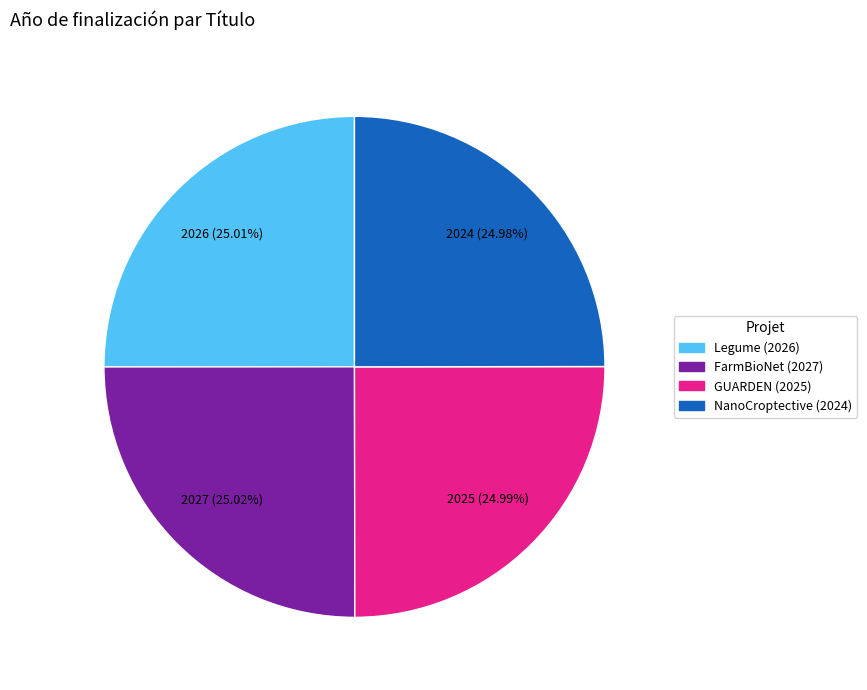

Is there any slice that represents more than half of the pie?

No